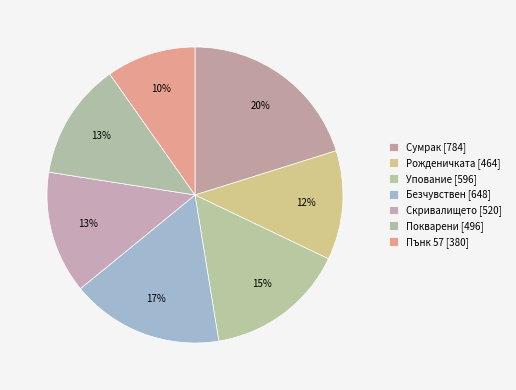

What percentage is the Пънк 57 slice, to the nearest percent?

10%